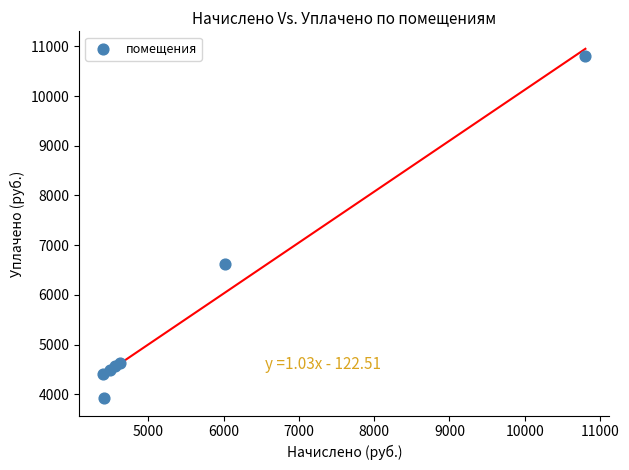

What Y value in the scatter plot is closest to 7363?

6629.4